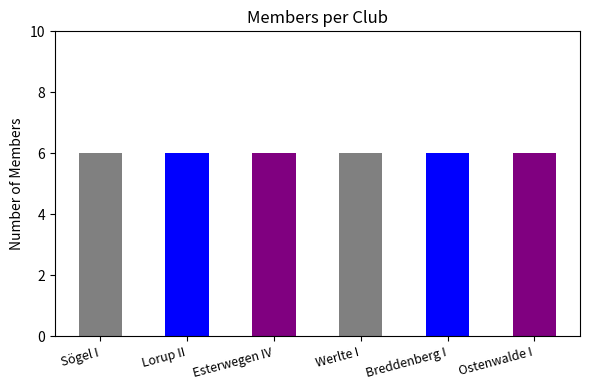

Which series has the largest total across all categories?

Sögel I